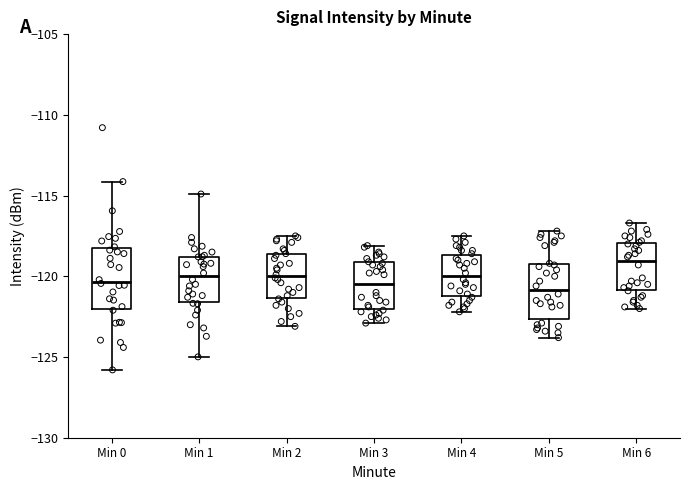

Reading left to right, transcribe this box plot: for each box, give where its median line is, the range the box spans, and where its two whiskers end, as read against the y-axis. The values are not printed on the chart, so give them approximately, as read against the axis.

Min 0: median -120.5, box -122.0 to -118.0, whiskers -126.0 to -114.0
Min 1: median -120.0, box -121.5 to -119.0, whiskers -125.0 to -115.0
Min 2: median -120.0, box -121.5 to -118.5, whiskers -123.0 to -117.5
Min 3: median -120.5, box -122.0 to -119.0, whiskers -123.0 to -118.0
Min 4: median -120.0, box -121.0 to -118.5, whiskers -122.0 to -117.5
Min 5: median -121.0, box -122.5 to -119.0, whiskers -124.0 to -117.0
Min 6: median -119.0, box -121.0 to -118.0, whiskers -122.0 to -116.5